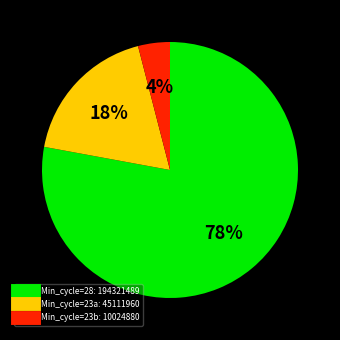

Is there a majority slice in this chart?

Yes